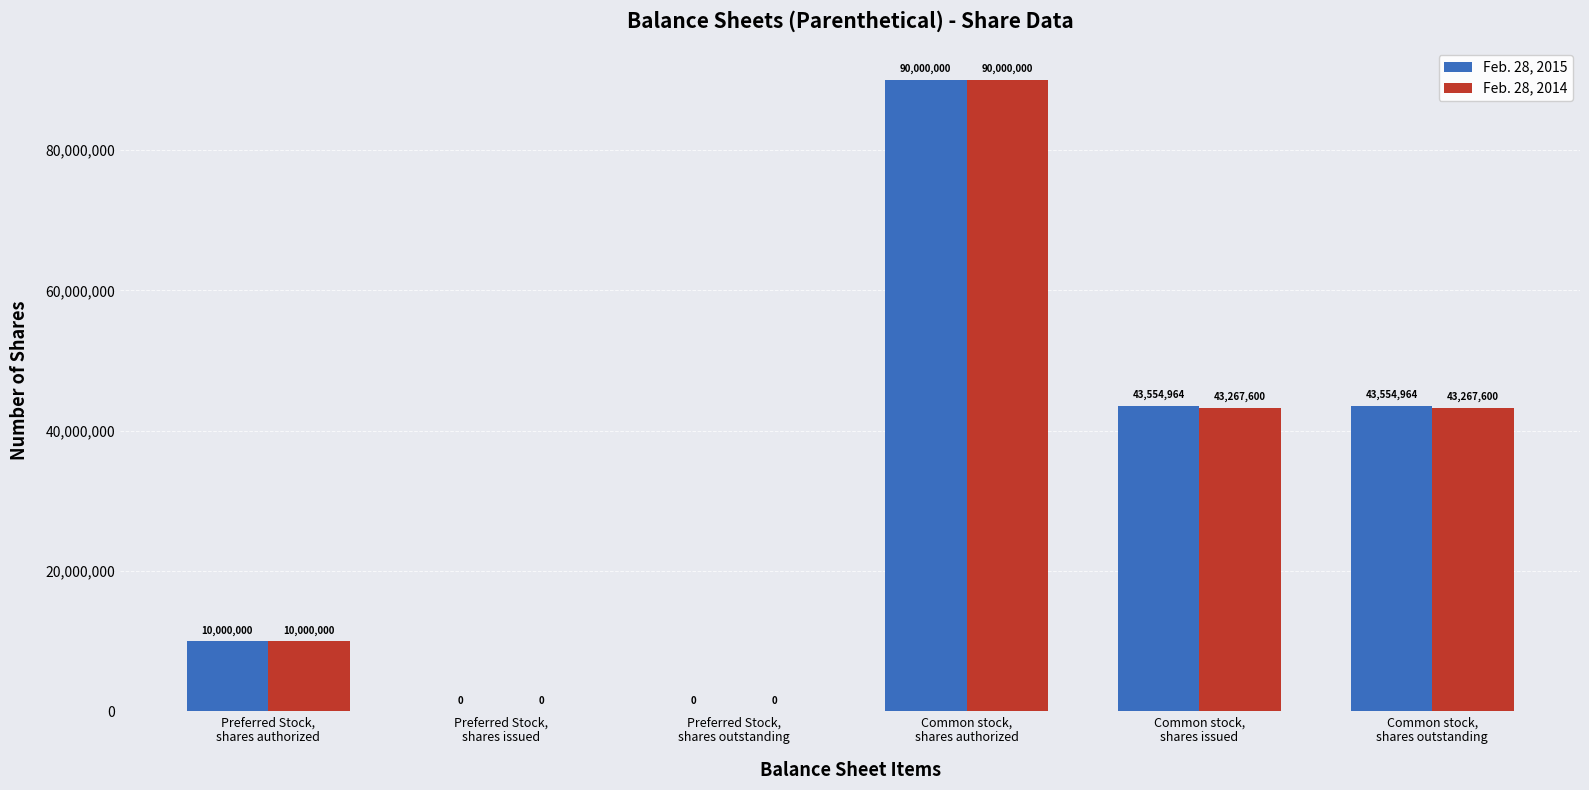

What is the average value of the Feb. 28, 2015 series?

31184988